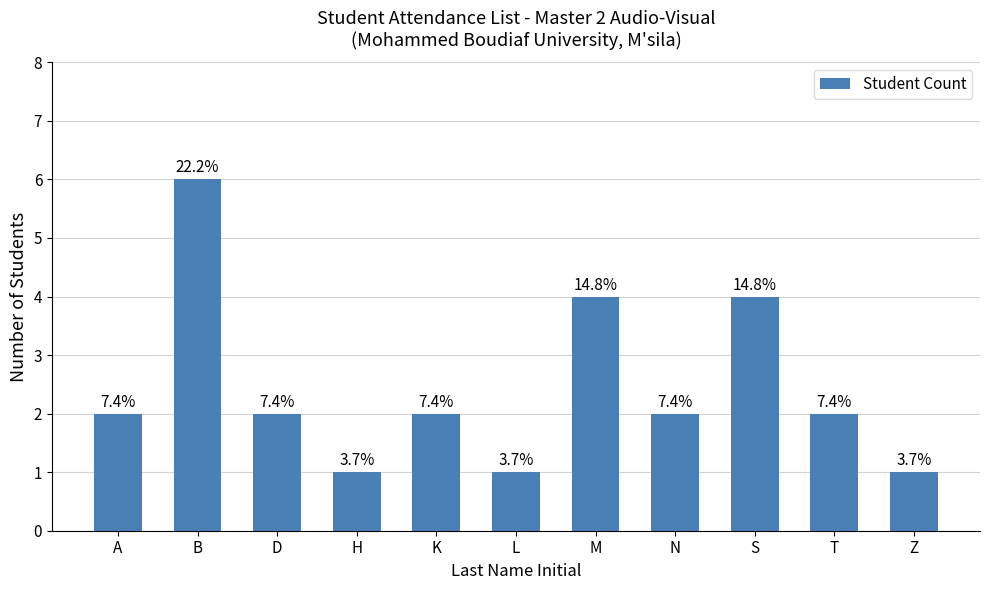

What is the label of the 10th bar from the left?

T